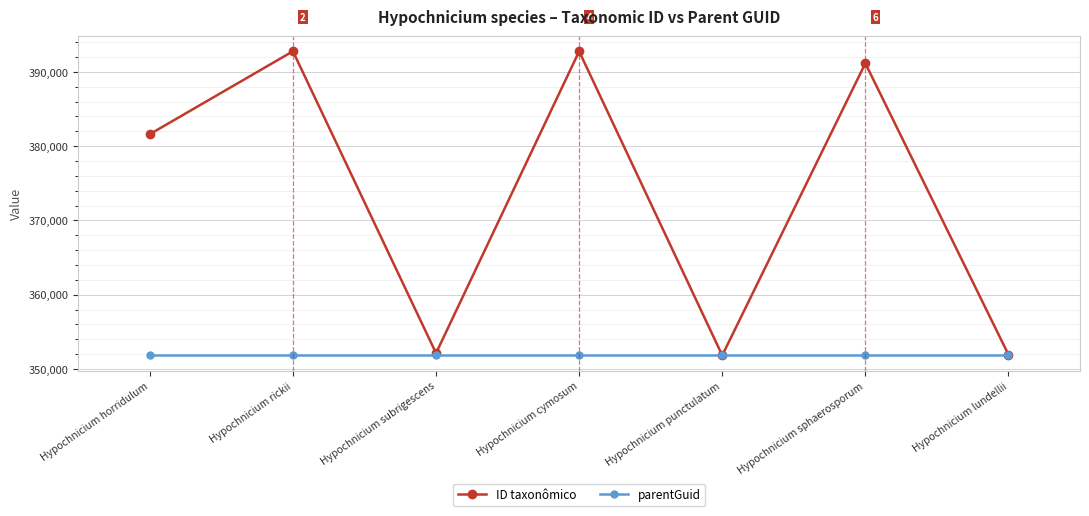

What is the spread (max minus min) of values at Hypochnicium sphaerosporum?

39330